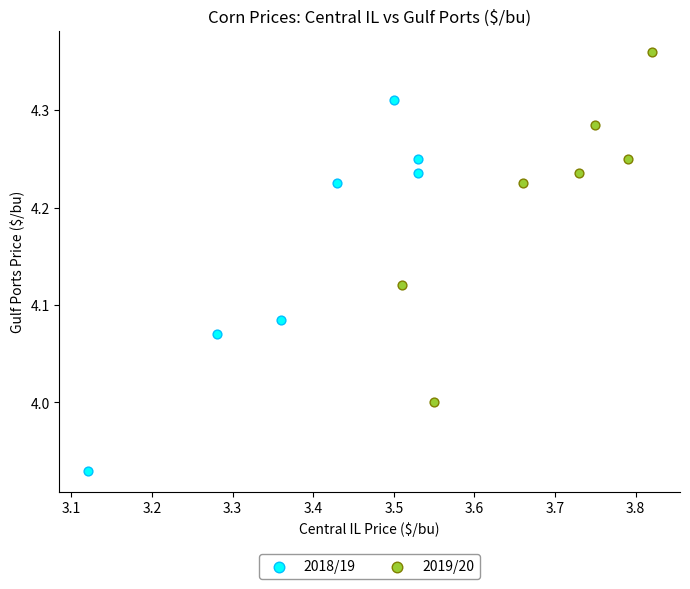

Which series has the widest spread of Y values?

2018/19